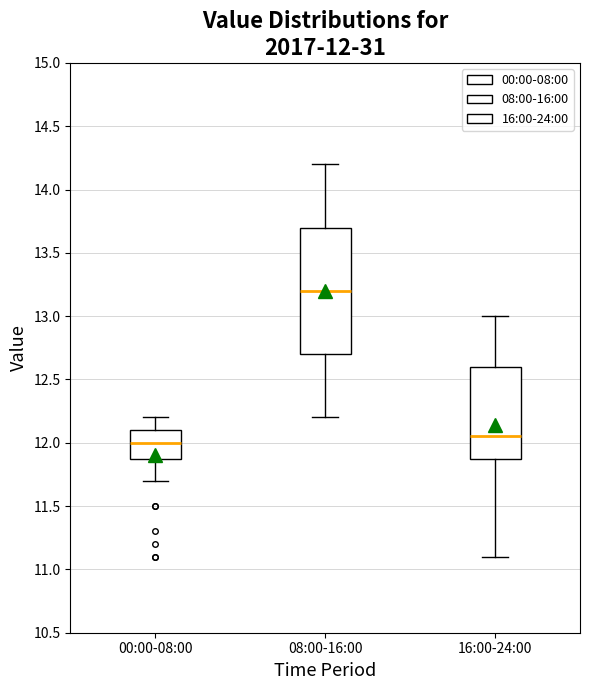

Which box's median line is the highest?

08:00-16:00